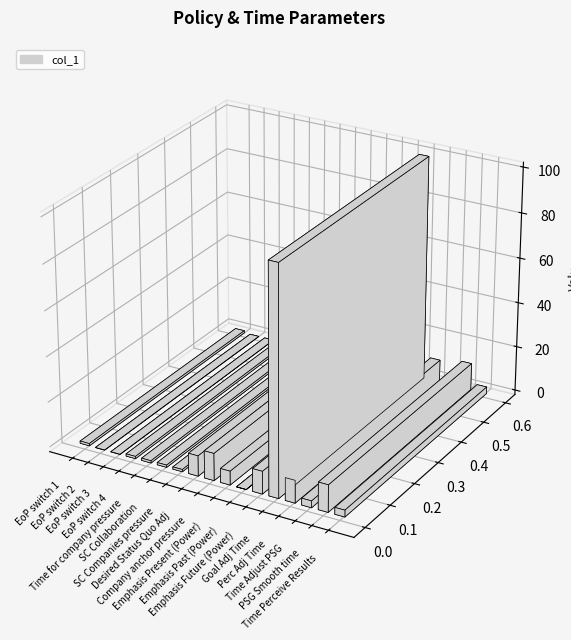

List the labels in order of value, largest first.

Goal Adj Time, Company anchor pressure, PSG Smooth time, Emphasis Future (Power), Perc Adj Time, Desired Status Quo Adj, Emphasis Present (Power), Time Adjust PSG, Time Perceive Results, EoP switch 1, EoP switch 4, Time for company pressure, SC Collaboration, SC Companies pressure, Emphasis Past (Power), EoP switch 2, EoP switch 3